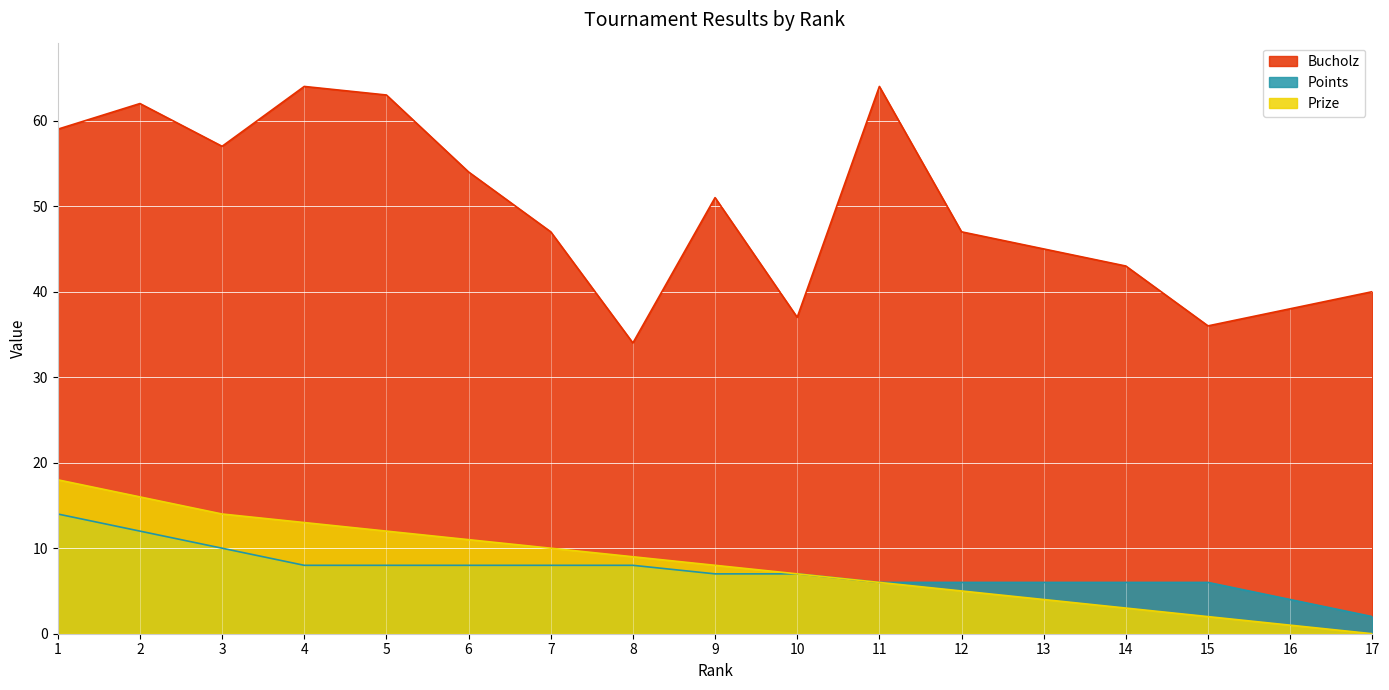

In Bucholz, how many points are higher than both neighbors (excluding endpoints)?

4